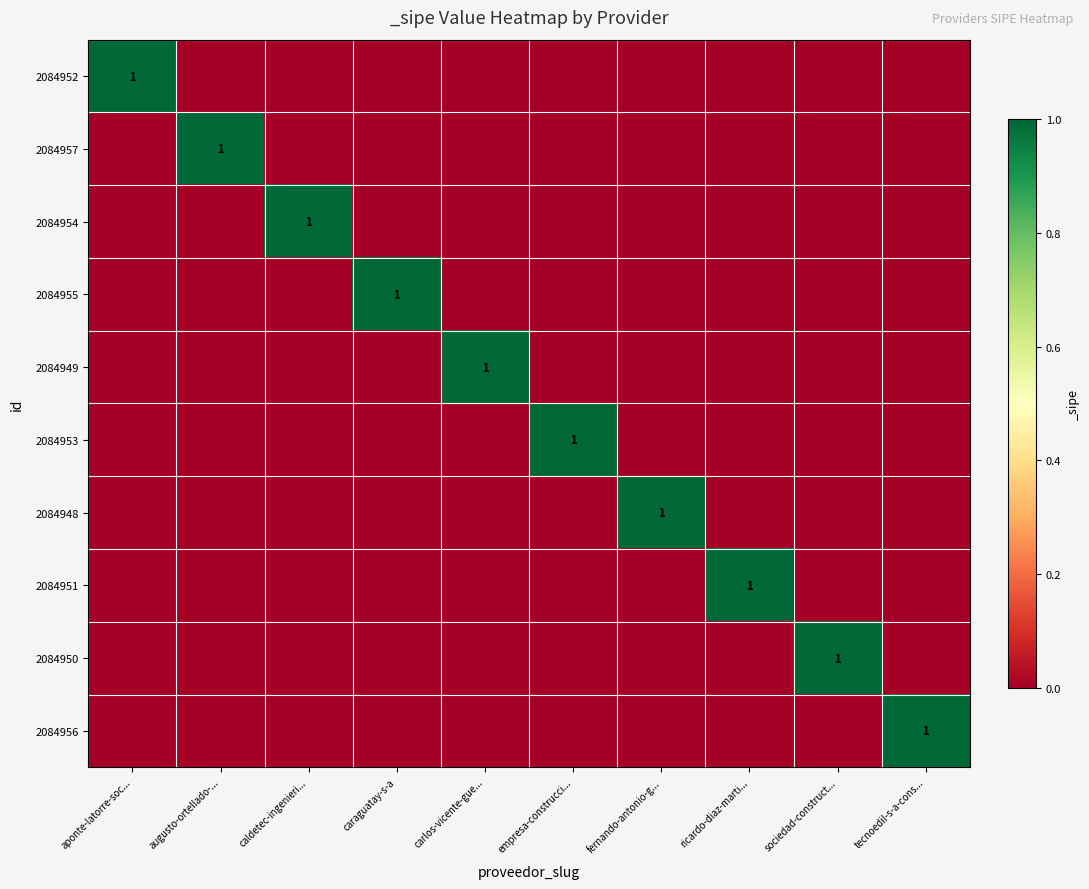

How many series are shown in this chart?

10